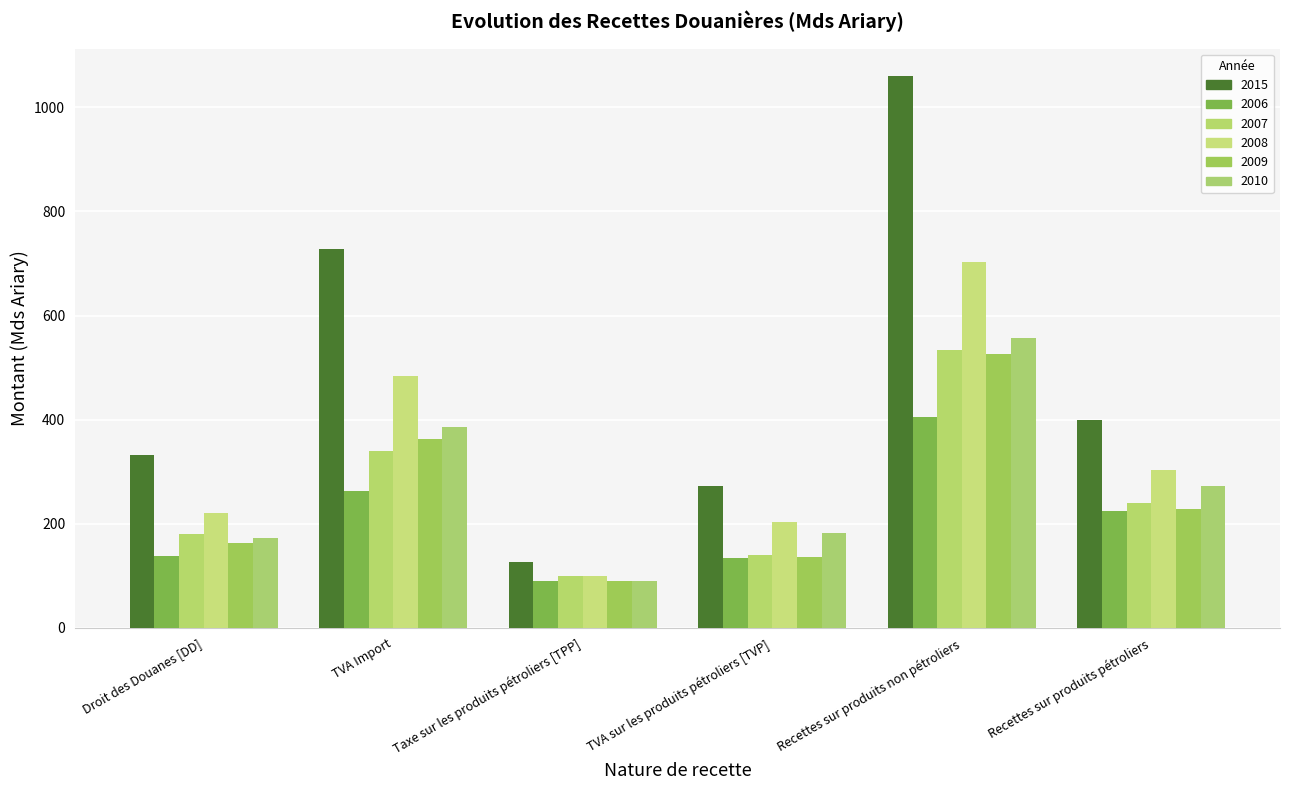

The 2007 series shows 519.1 at TVA Import. True or false?

False